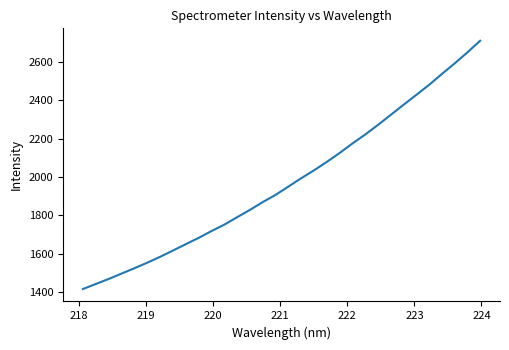

What is the minimum value shown in the chart?

1415.3